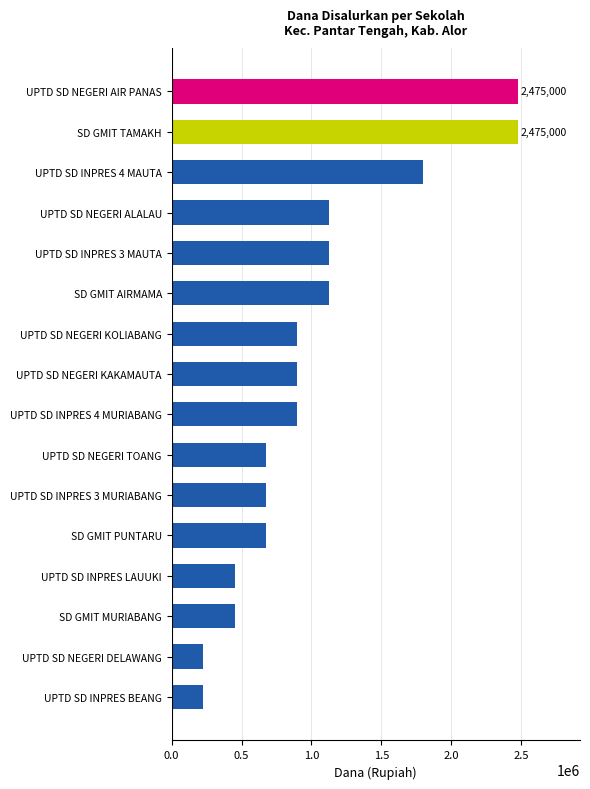

What is the change in value from UPTD SD NEGERI KAKAMAUTA to UPTD SD NEGERI ALALAU?

+225000